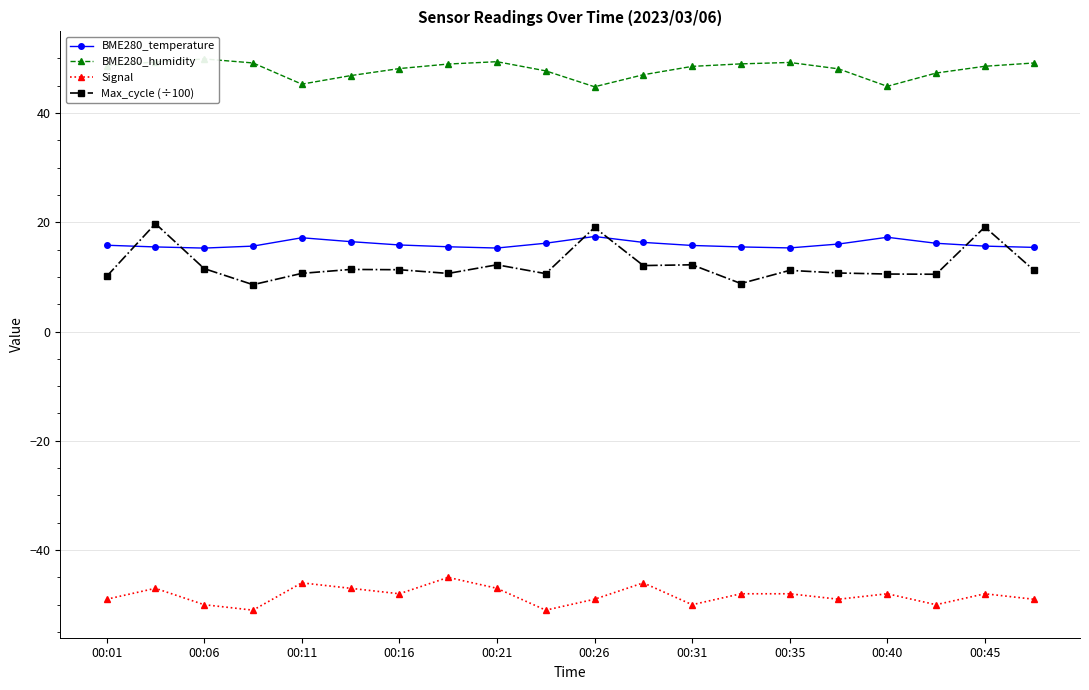

True or false: Max_cycle (÷100) has a value of 5.9 at 00:21.

False